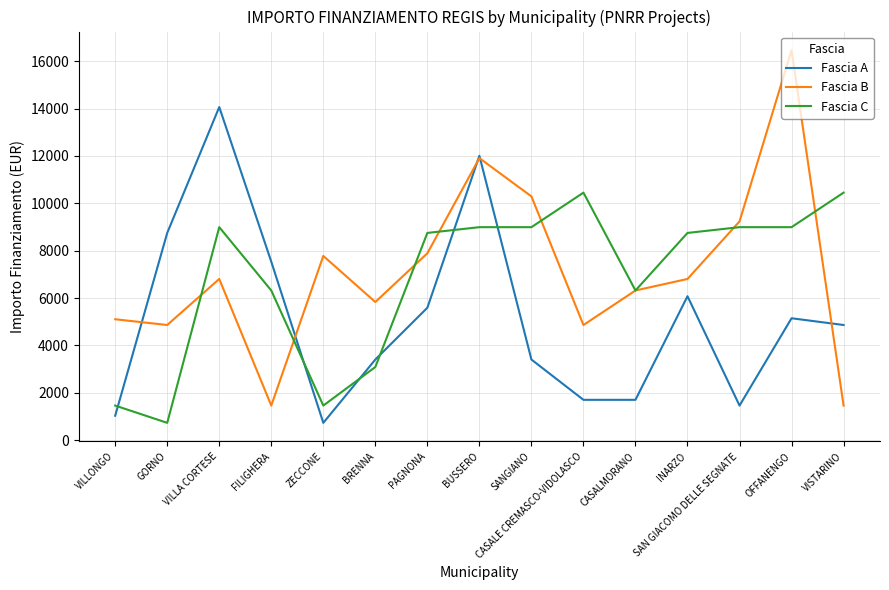

Reading right to left, extract all data points from this chart.

Fascia A: 4860	5145	1458	6075	1701	1701	3402	12005	5589	3402	729	7533	14063	8748	1029
Fascia B: 1458	16464	9234	6804	6318	4860	10290	11907	7889	5831	7776	1458	6804	4860	5103
Fascia C: 10449	8991	8991	8748	6318	10449	8991	8991	8748	3087	1458	6318	8991	729	1458